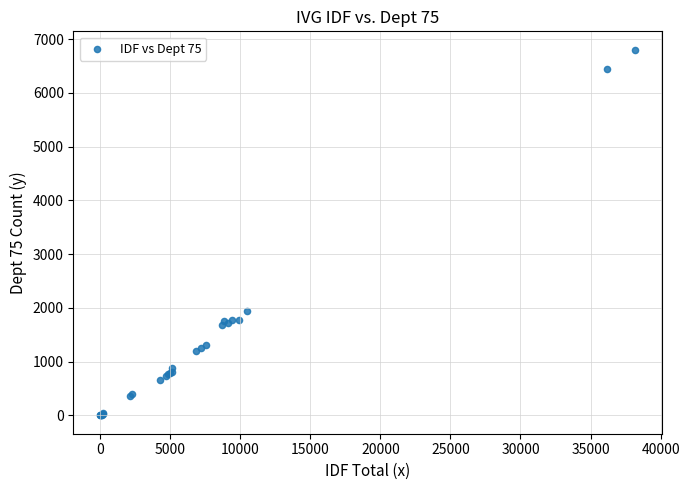

What Y value in the scatter plot is closest to 3404?

1951